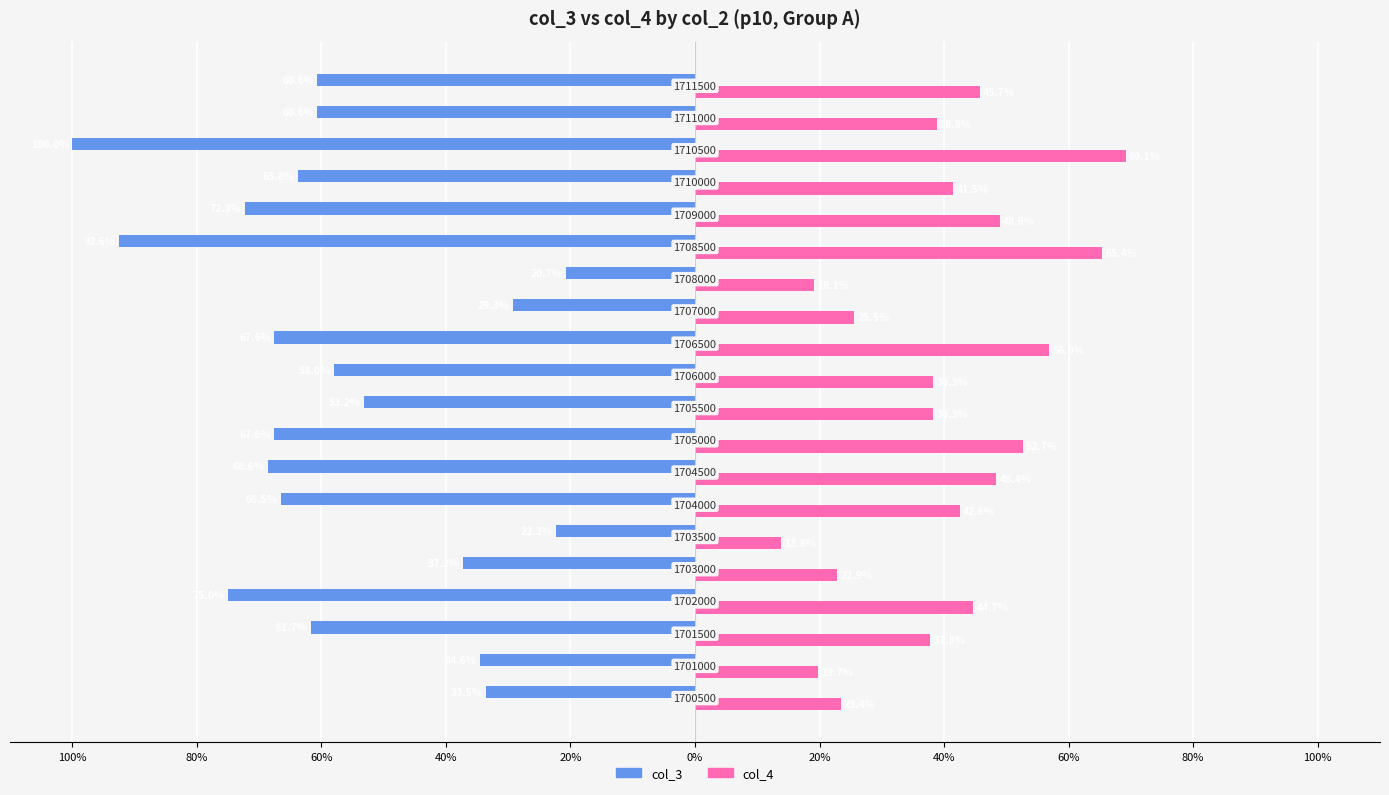

What are all the series names shown in the legend?

col_3, col_4